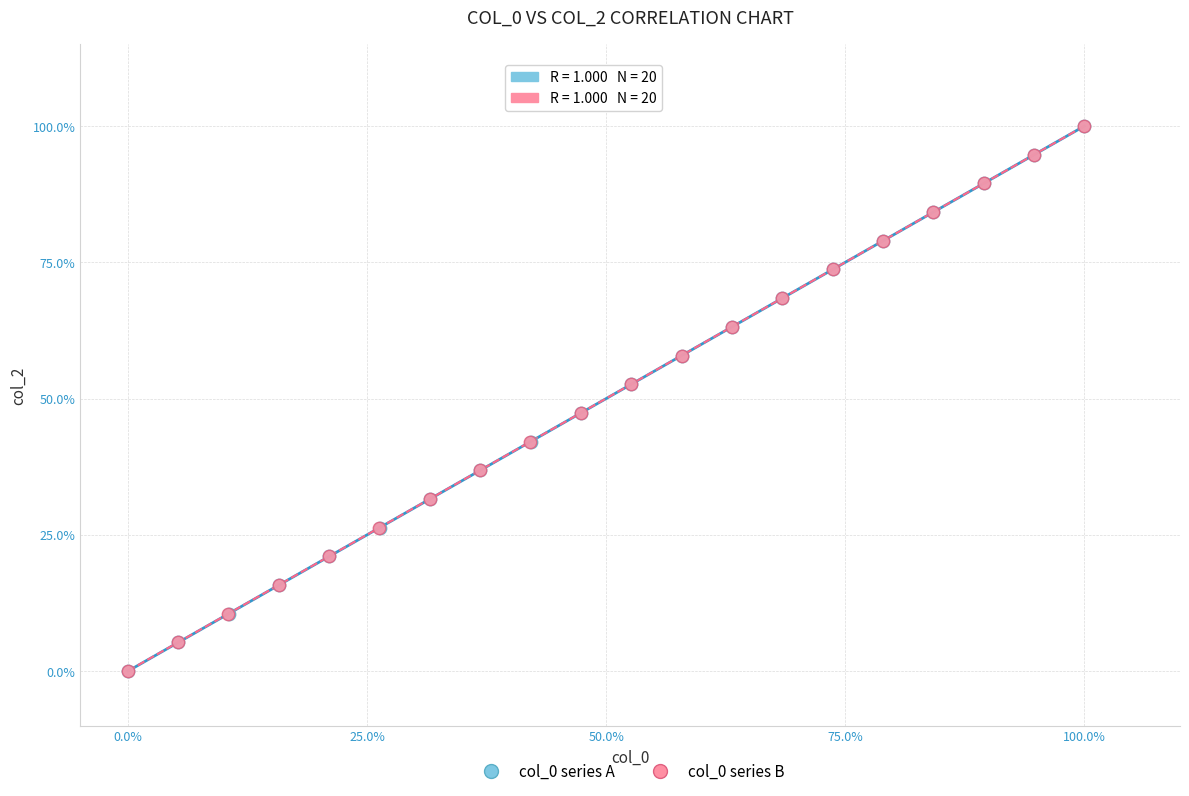

What are all the series names shown in the legend?

col_0 series A, col_0 series B